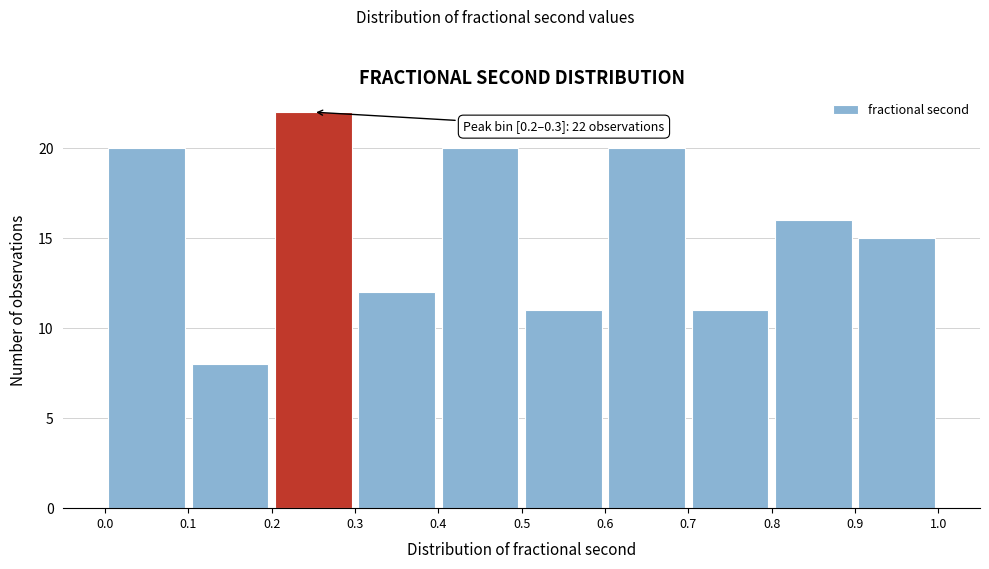

Over which range of the x-axis is the bar tallest?

0.2 to 0.3